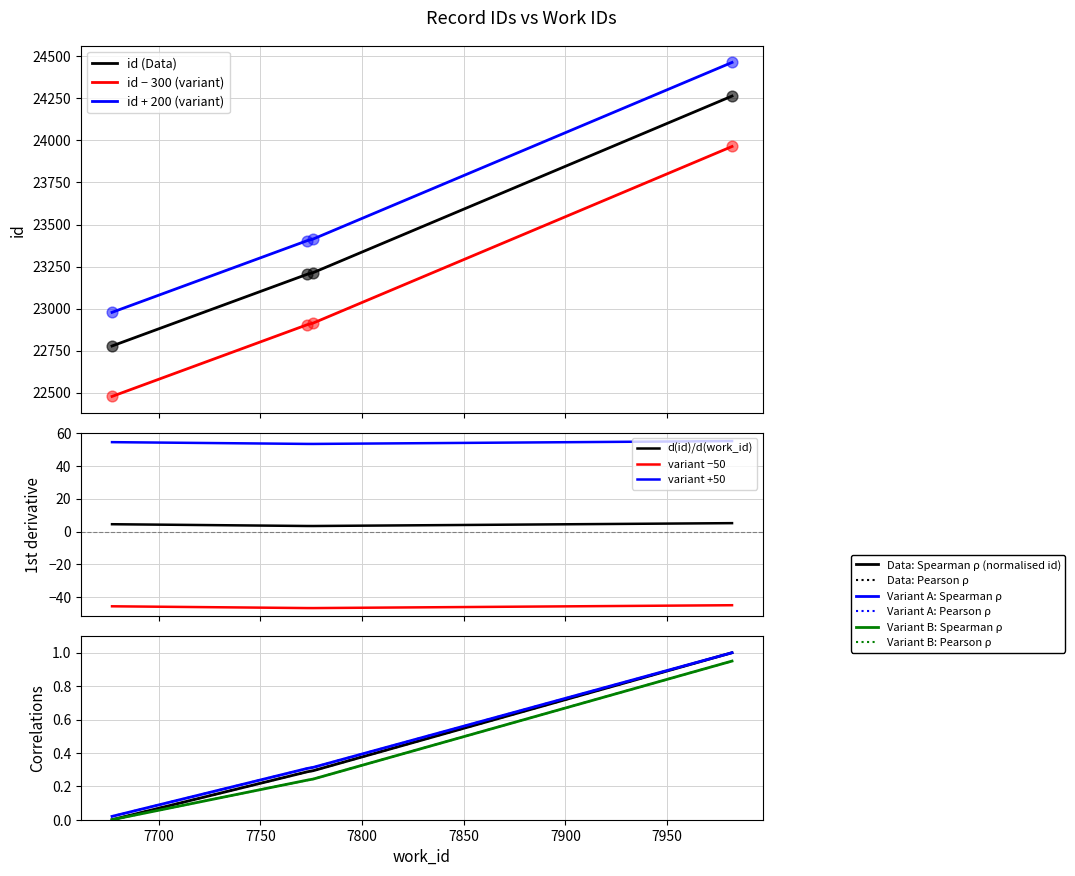

At which category is the sum across all series the highest?

7982